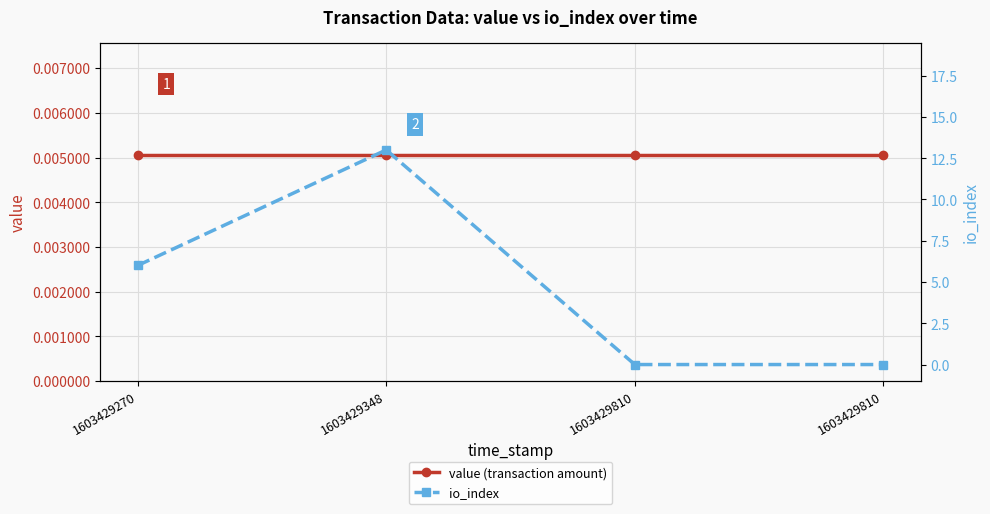

Reading left to right, list all the values displayed in this chart.

value (transaction amount): 0.0	0.0	0.0	0.0
io_index: 6.0	13.0	0.0	0.0